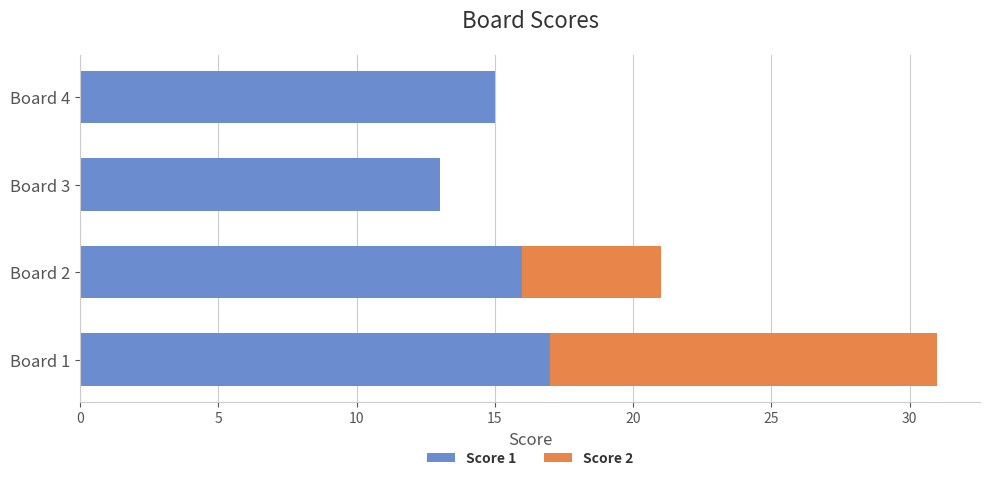

What is the maximum value for Score 1?

17